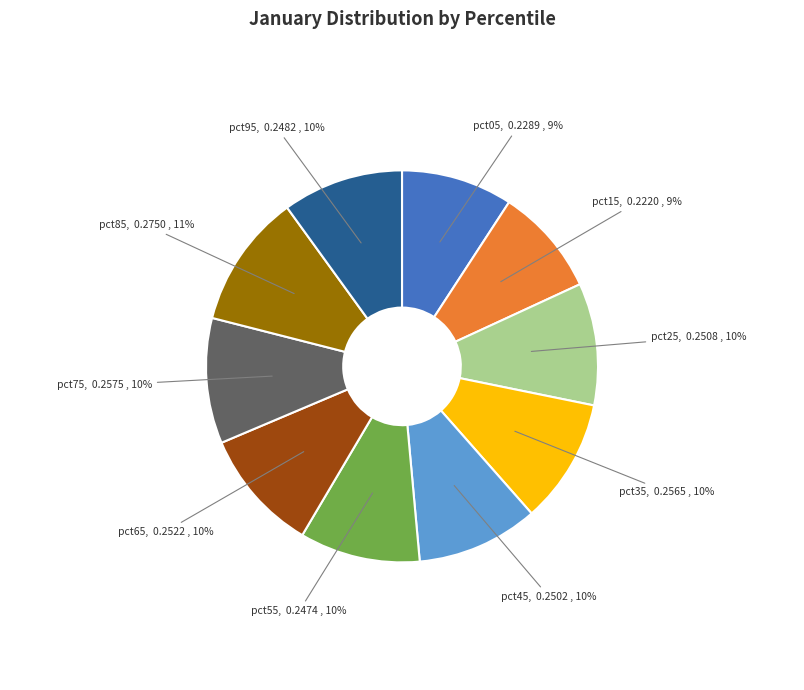

To the nearest percent, what is the average slice percentage?

10%